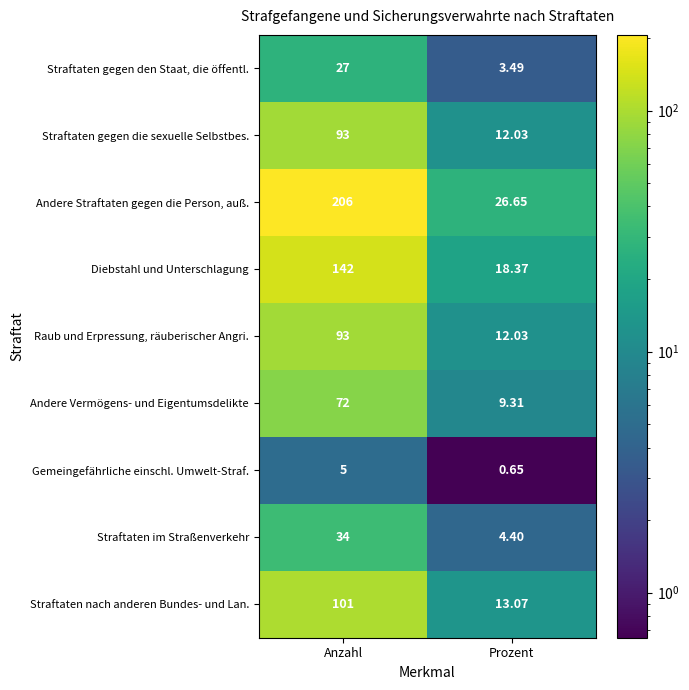

At which label is Straftaten nach anderen Bundes- und Lan. closest to 57?

Prozent